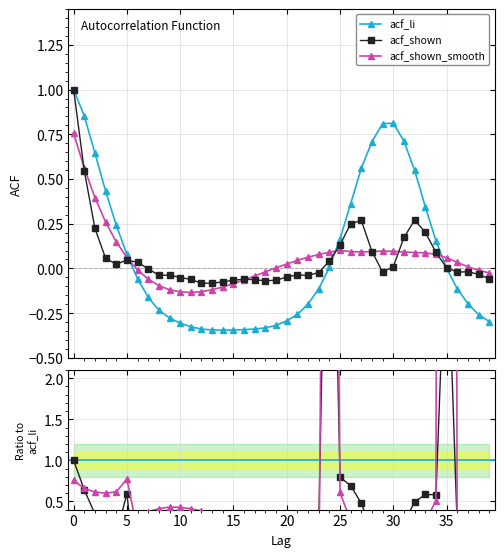

What is the highest value of the acf_shown_smooth / acf_li series?

60.0